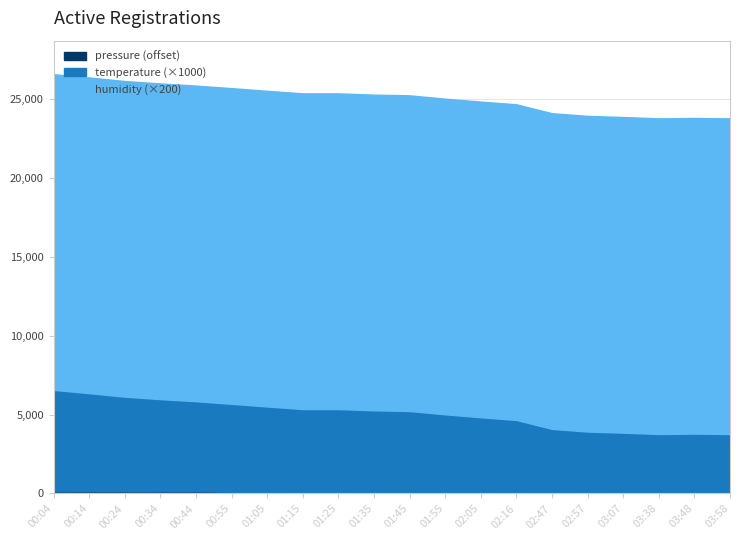

Which label corresponds to the smallest value in the chart?

03:38